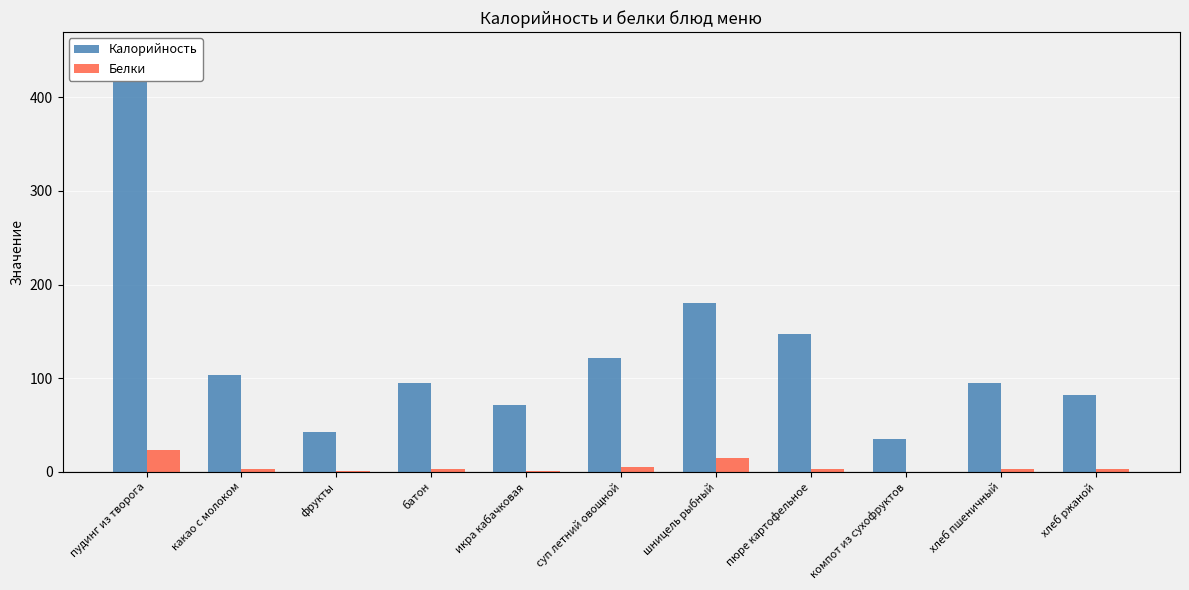

Reading left to right, extract all data points from this chart.

Калорийность: пудинг из творога=447	какао с молоком=103	фрукты=43	батон=95	икра кабачковая=71	суп летний овощной=122	шницель рыбный=180	пюре картофельное=147	компот из сухофруктов=35	хлеб пшеничный=95	хлеб ржаной=82
Белки: пудинг из творога=23	какао с молоком=3	фрукты=1	батон=3	икра кабачковая=1	суп летний овощной=5	шницель рыбный=15	пюре картофельное=3	компот из сухофруктов=0	хлеб пшеничный=3	хлеб ржаной=3